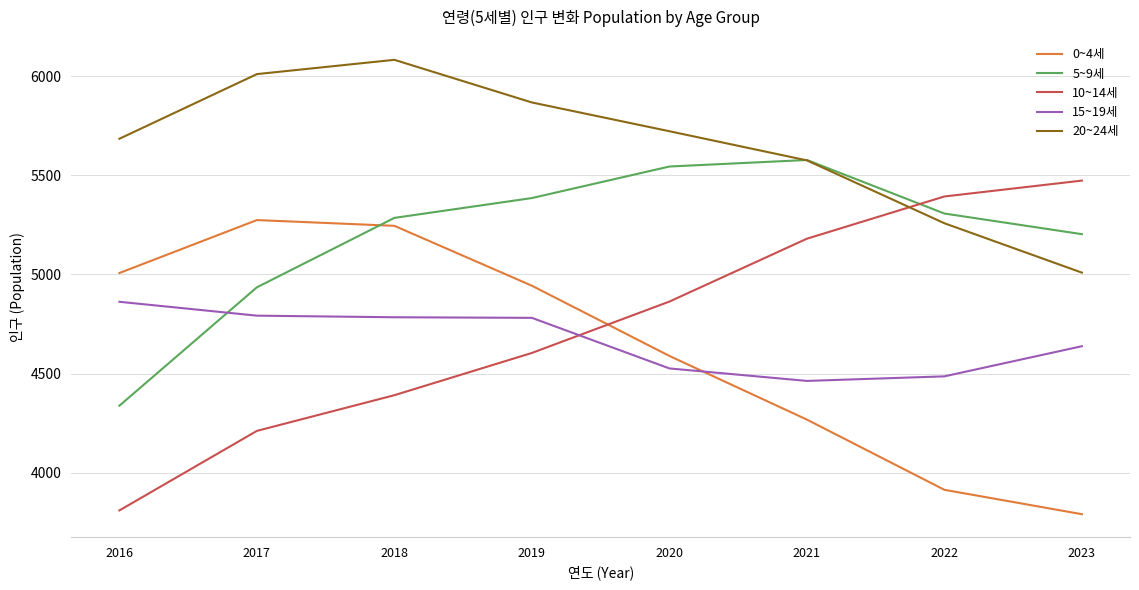

Does the chart display data point markers on the line(s)?

No